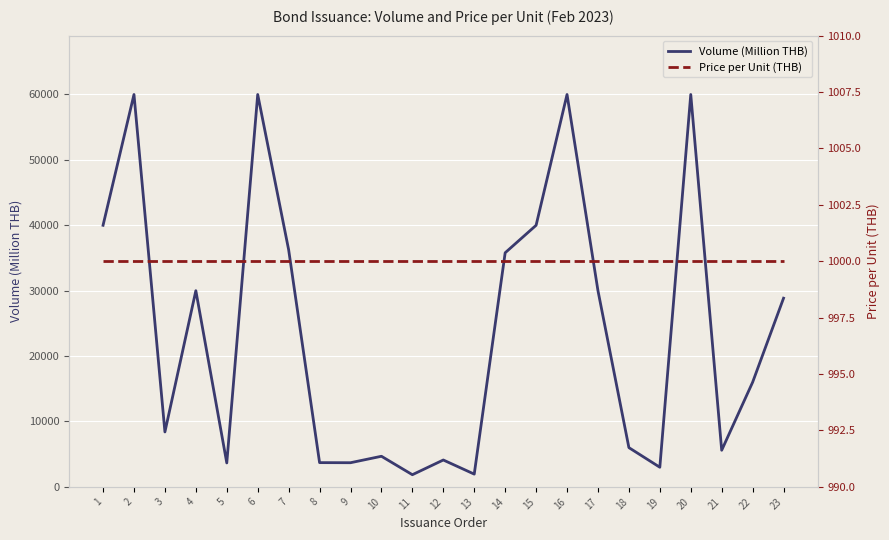

At which label is Volume (Million THB) closest to 30930?

4